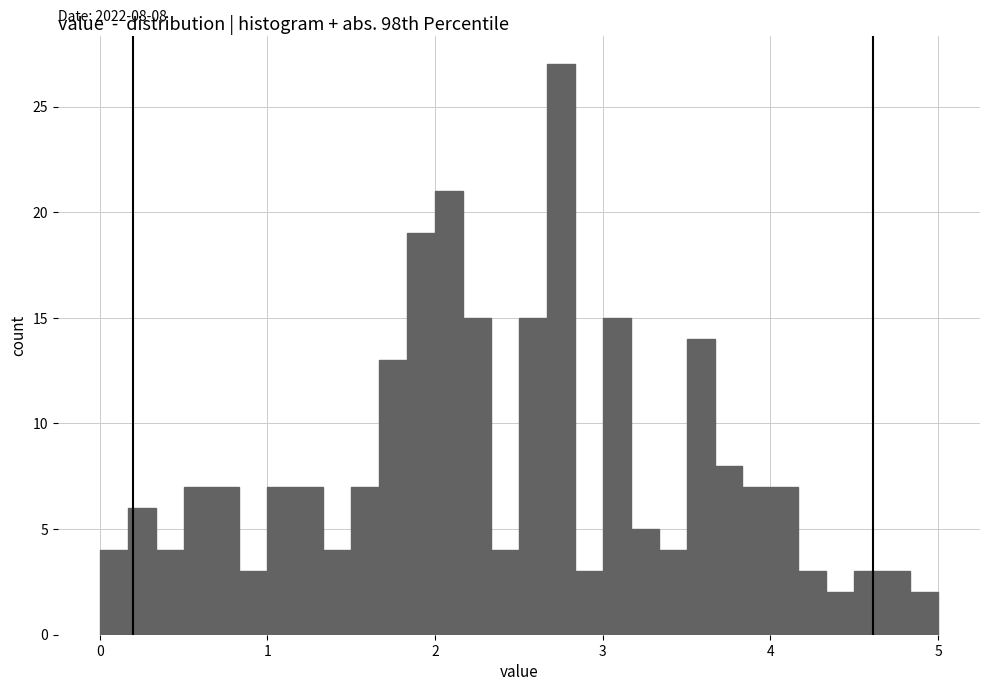

Around what value on the x-axis is the tallest bar? Give the approximate position of its centre, as read against the axis.

2.8